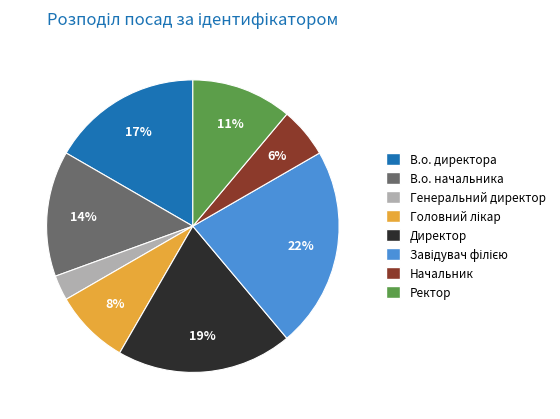

To the nearest percent, what is the average slice percentage?

12%